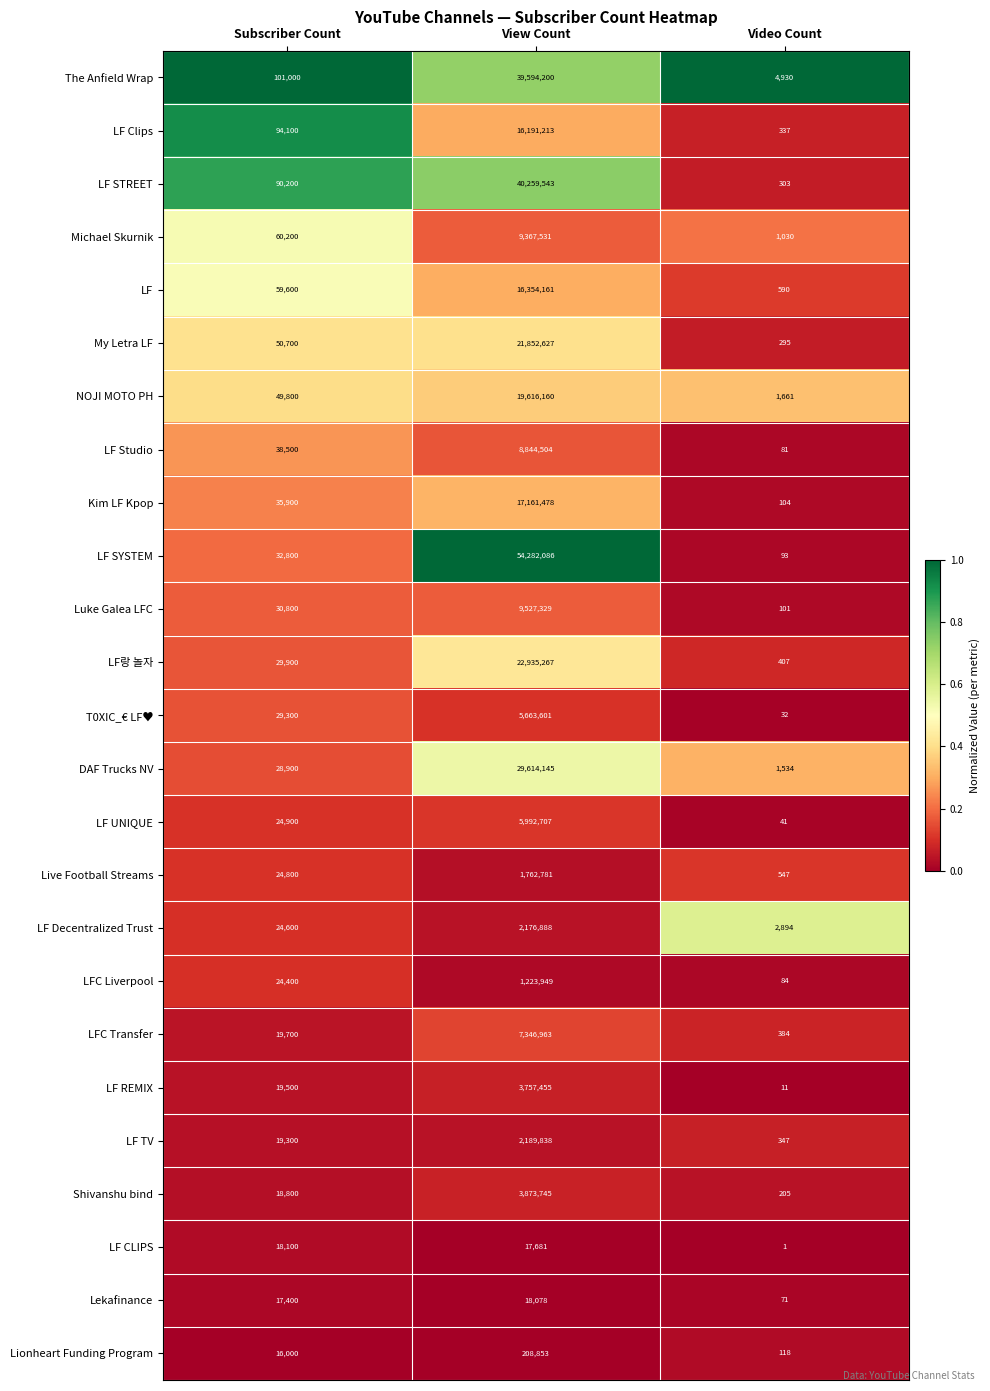

Which label corresponds to the smallest value in the chart?

Video Count